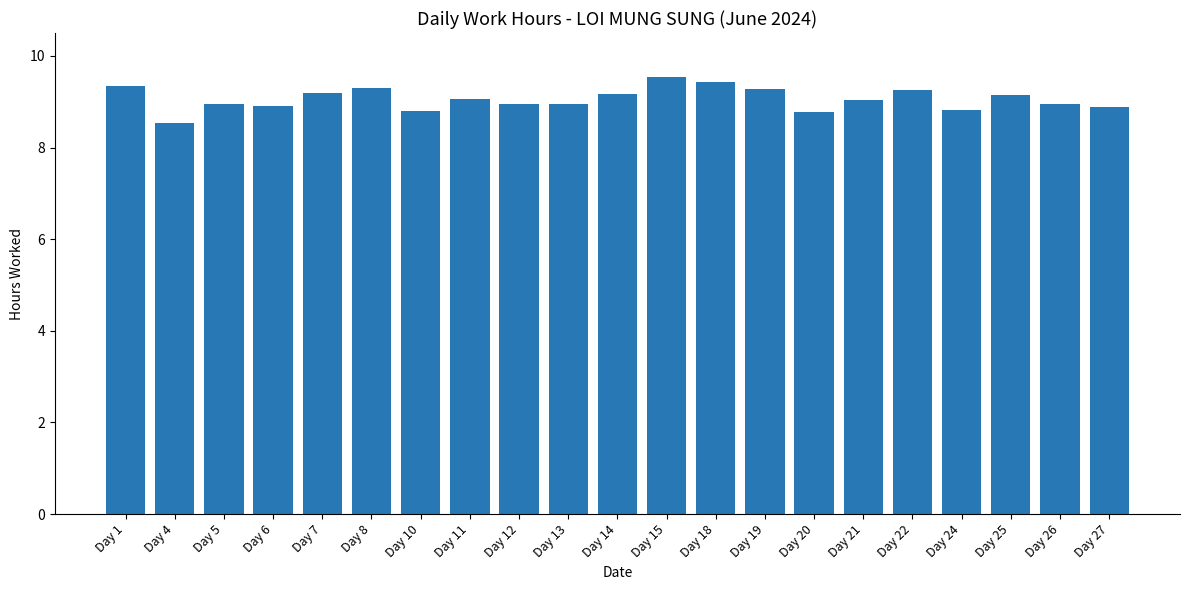

What is the maximum value shown in the chart?

9.5